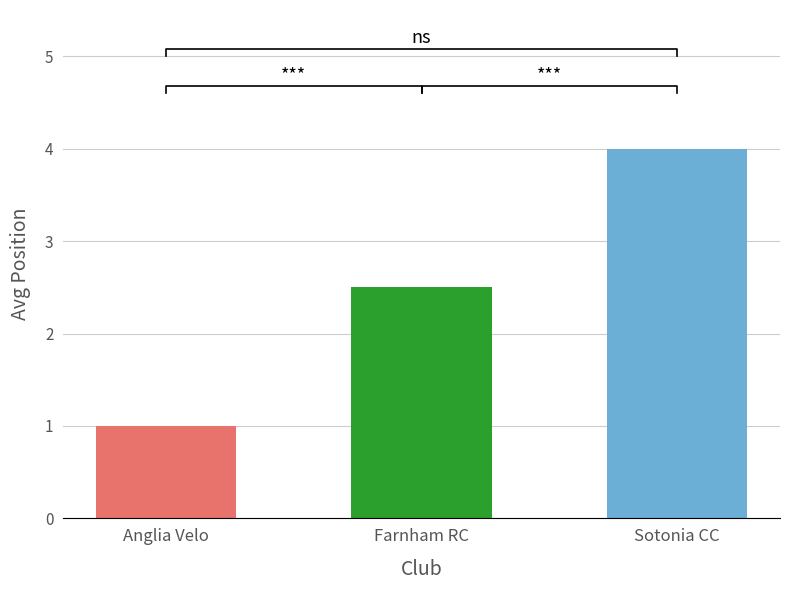

Does the chart contain stacked bars?

No